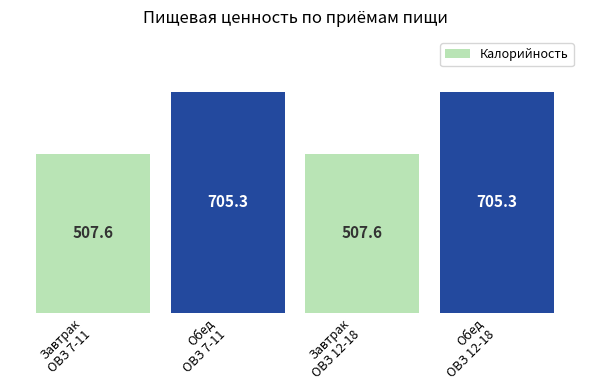

What is the maximum value shown in the chart?

705.3